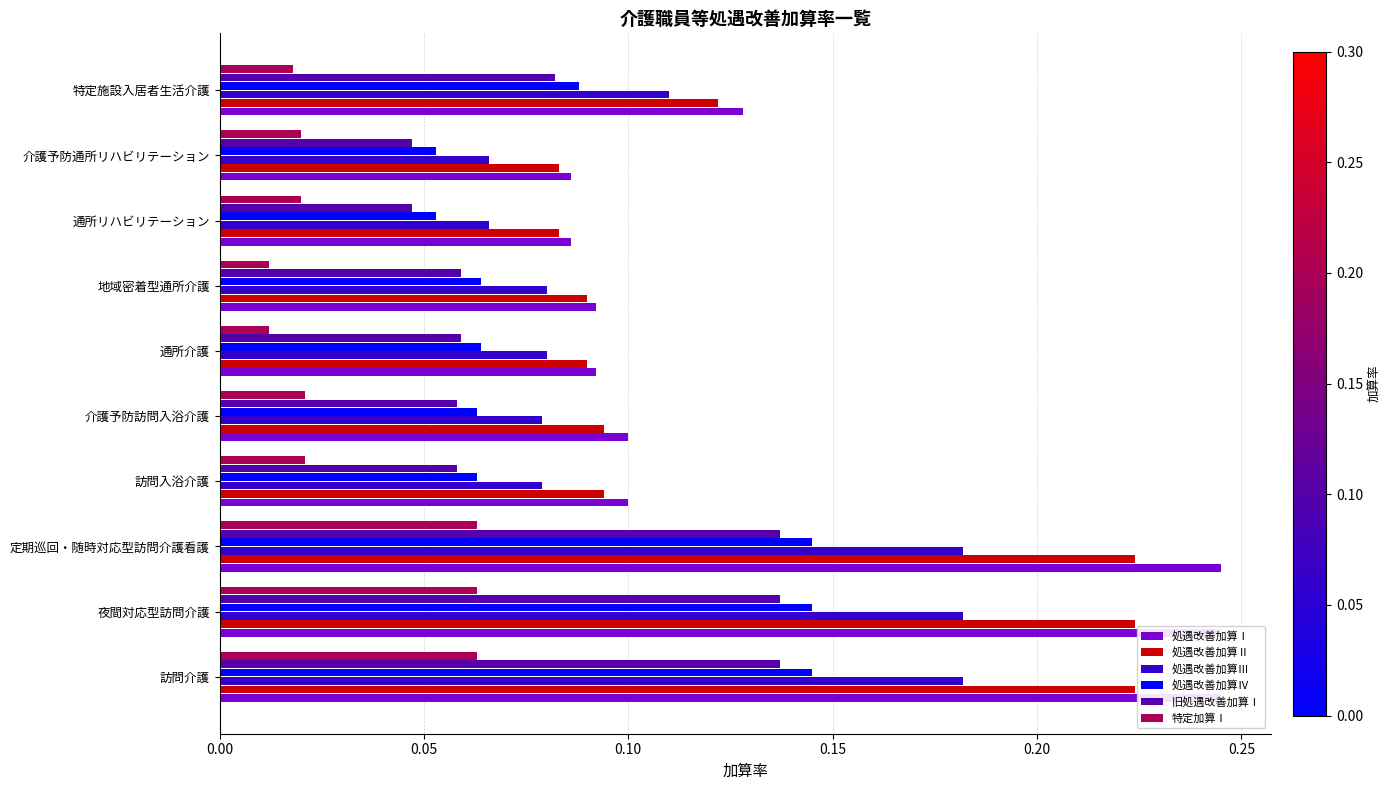

Count the 特定加算Ⅰ values in the range 0 to 1.

10